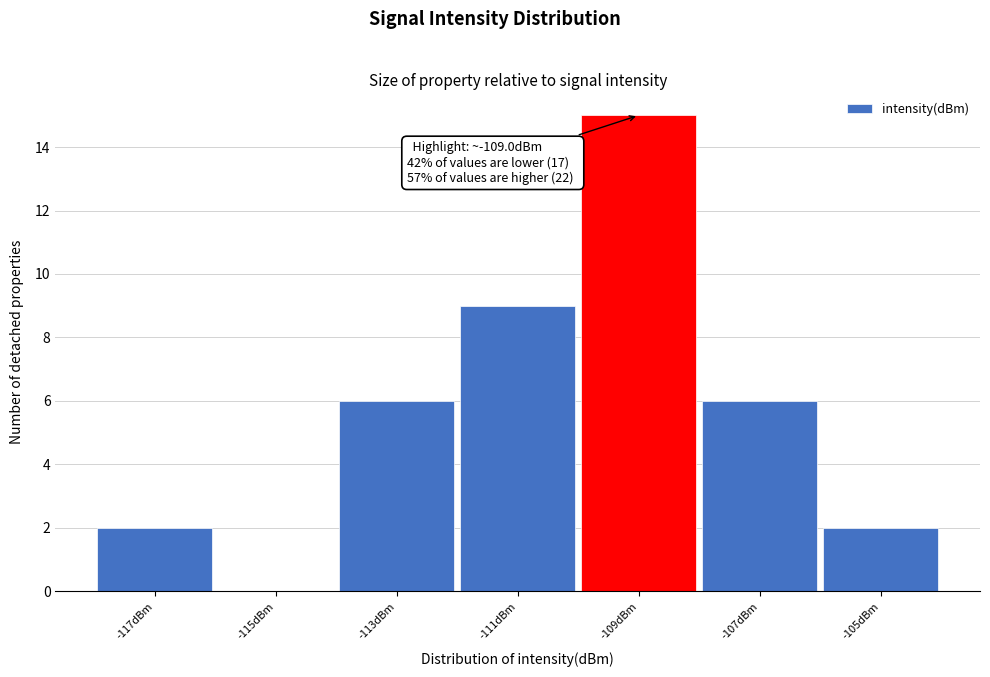

Reading left to right, what are all the values shown in this chart?

-117dBm=2	-115dBm=0	-113dBm=6	-111dBm=9	-109dBm=15	-107dBm=6	-105dBm=2